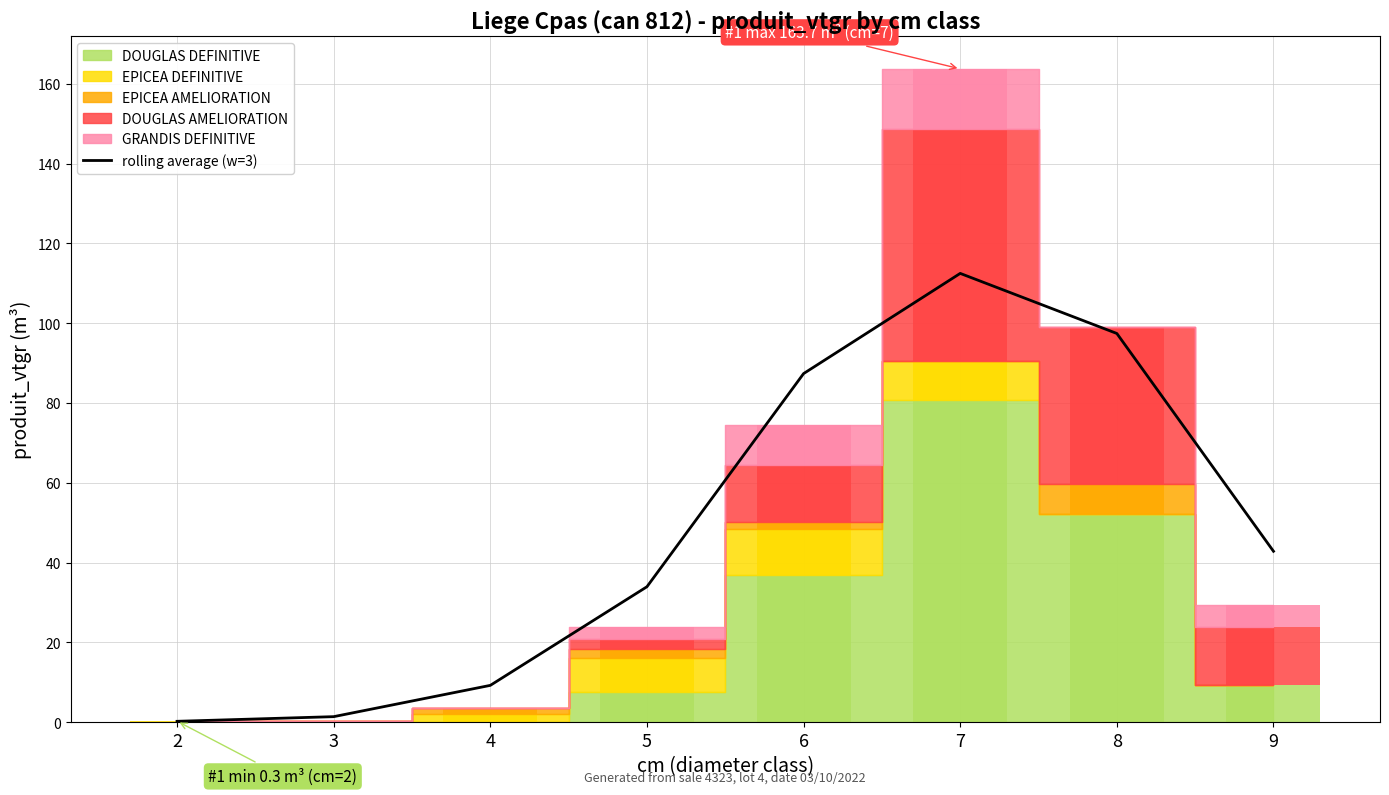

What is the ratio of the value at 4 to the value at 3?

6.6